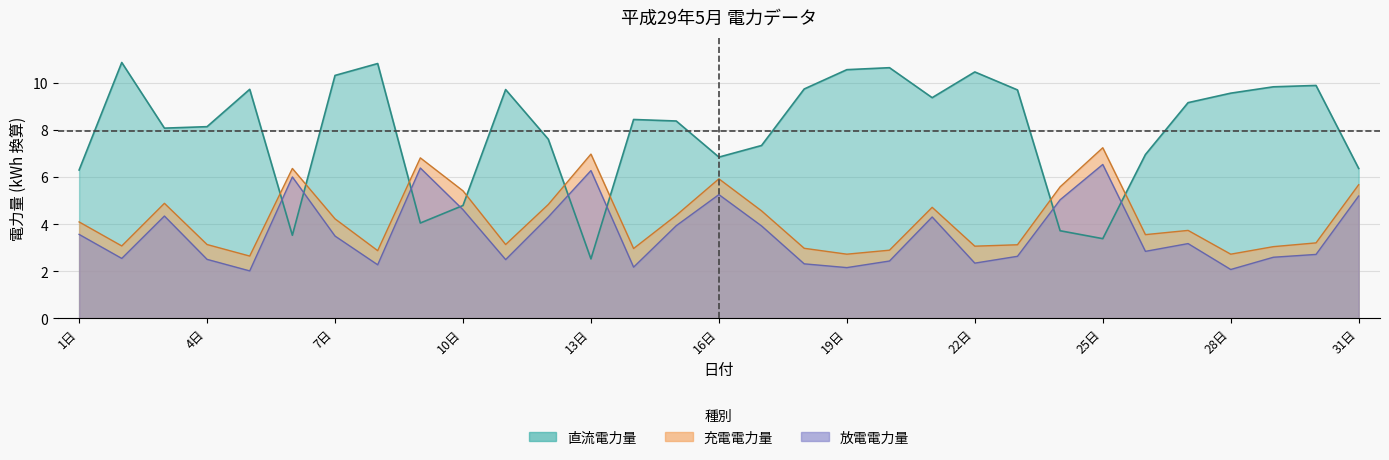

Which has a higher value, 15日 or 9日?

15日